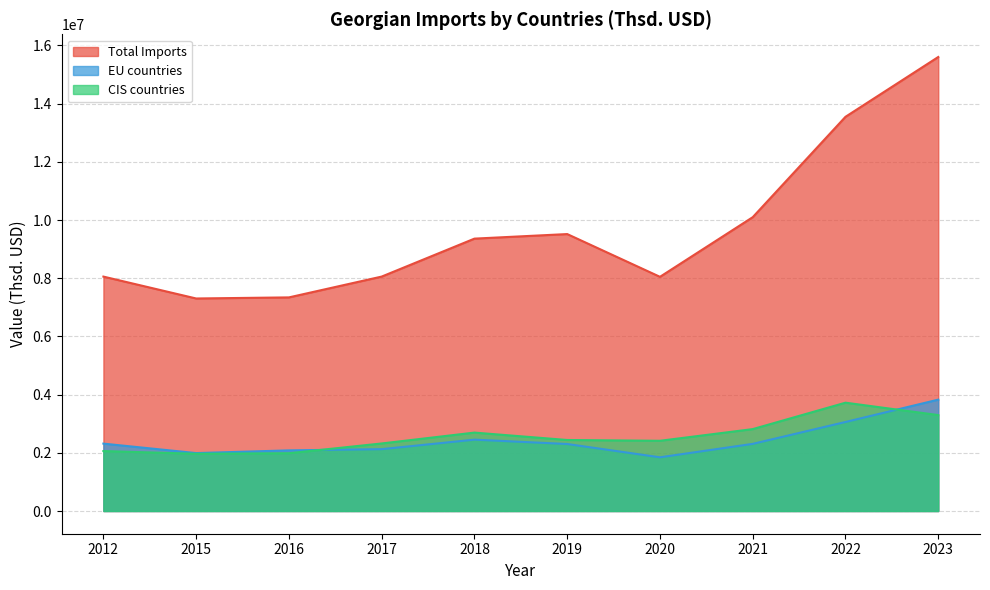

What is the sum of all Total Imports values?

96937741.2